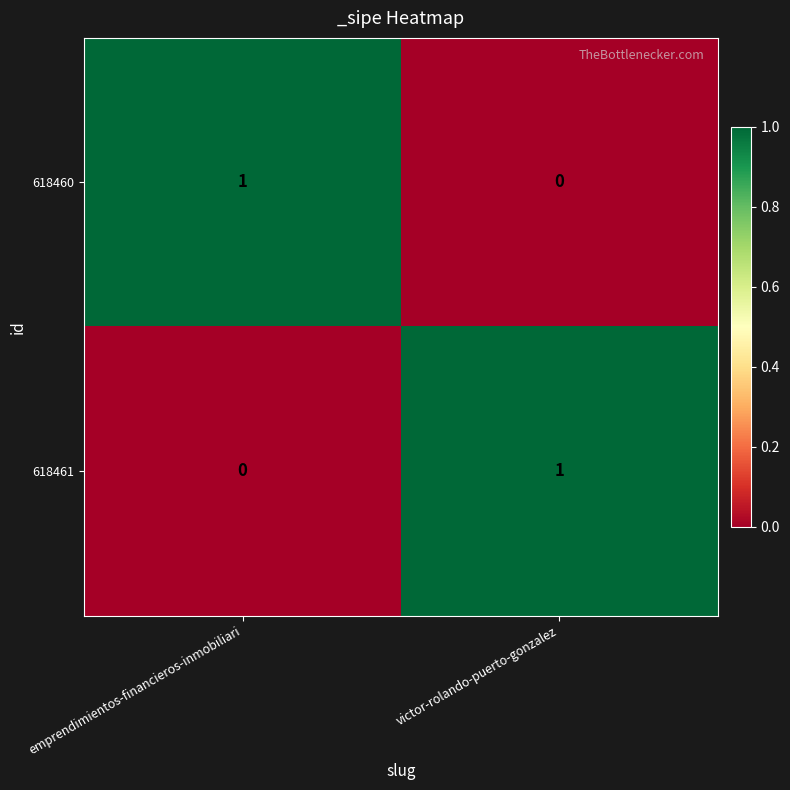

What is the total value across all series at emprendimientos-financieros-inmobiliari?

1